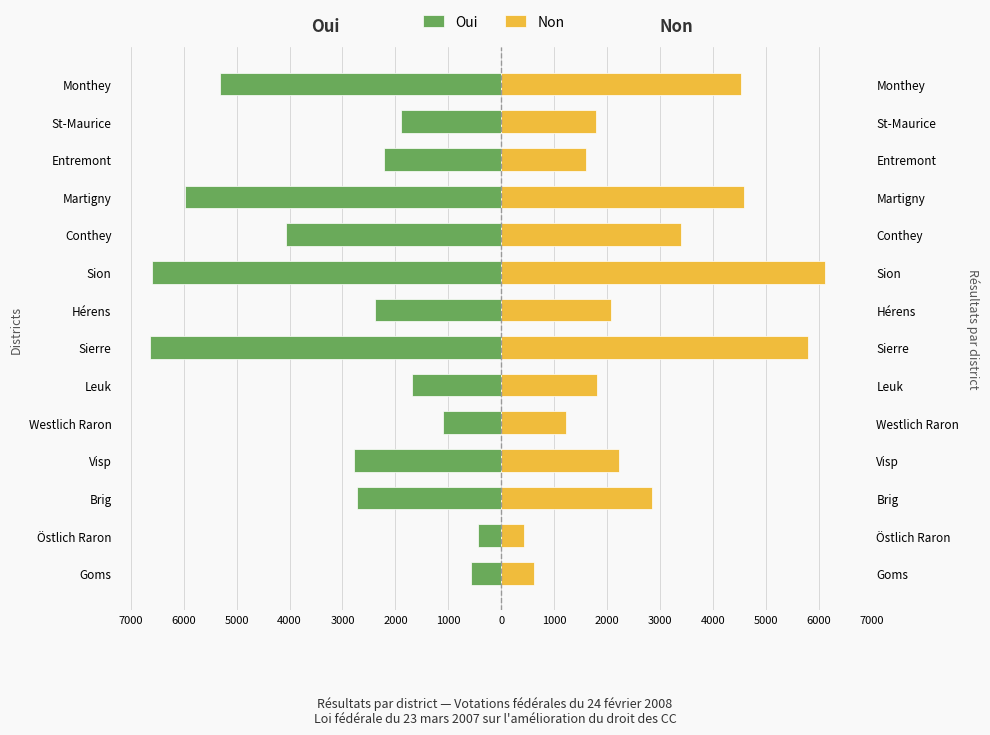

What are all the series names shown in the legend?

Oui, Non